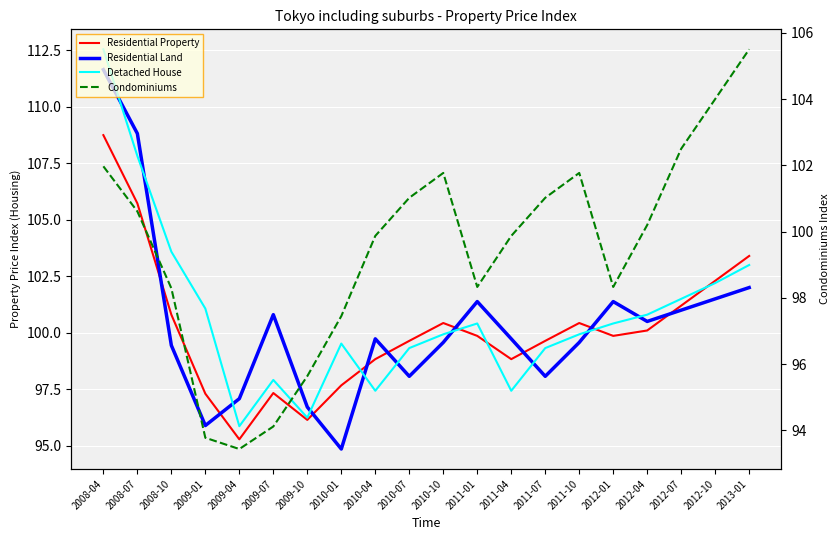

What are all the series names shown in the legend?

Residential Property, Residential Land, Detached House, Condominiums